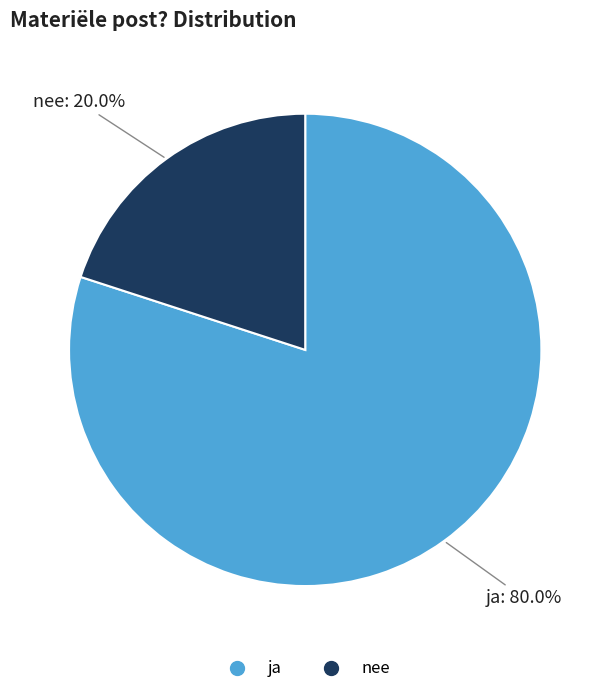

What is the smallest slice in the pie chart?

nee